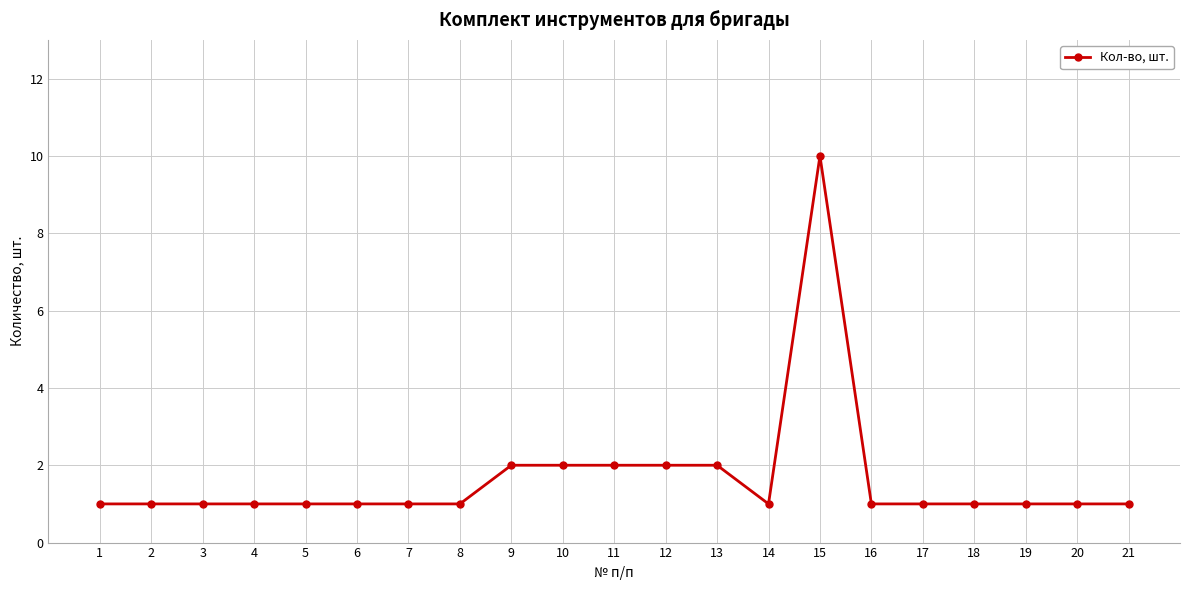

Which category has the highest value across all series?

15